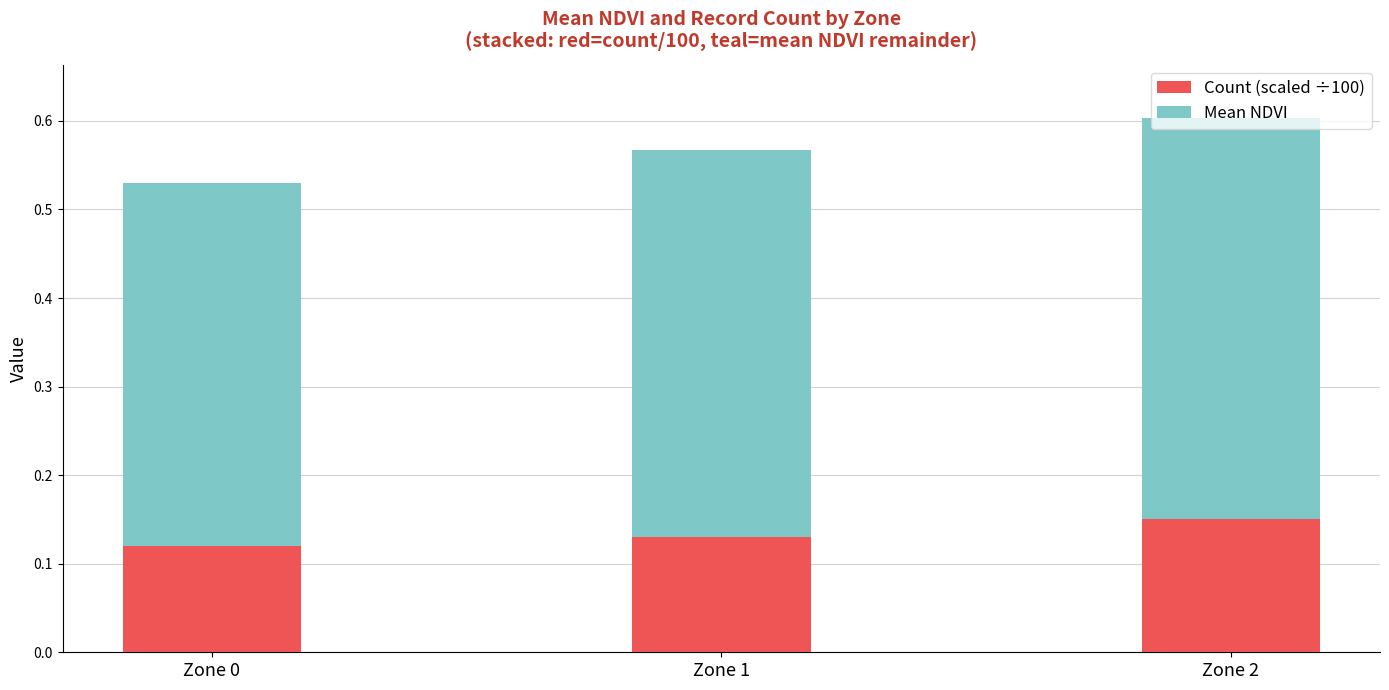

What is the total value across all series at Zone 1?

0.6